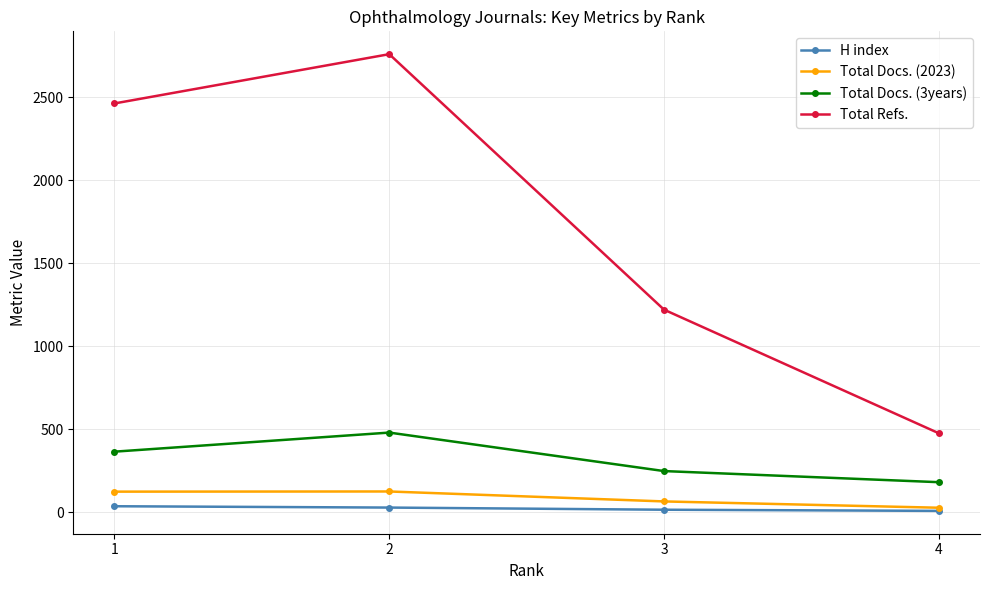

What is the spread (max minus min) of values at 4?

468